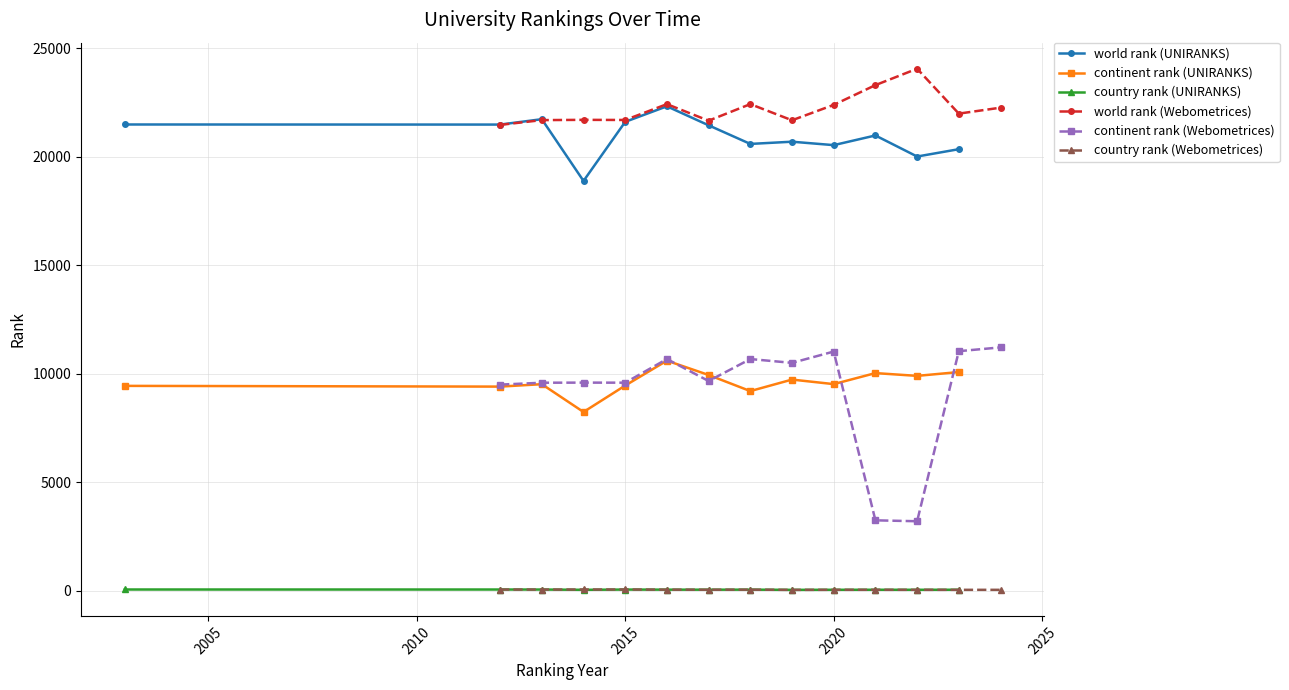

What is the highest value of the world rank (Webometrices) series?

24067